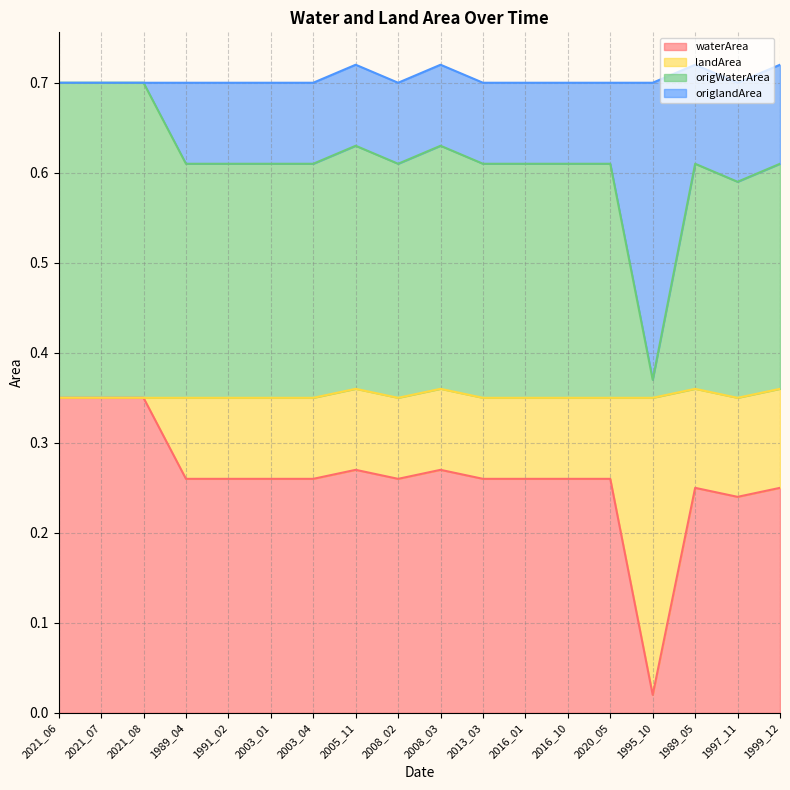

Which series has the widest spread of values?

waterArea